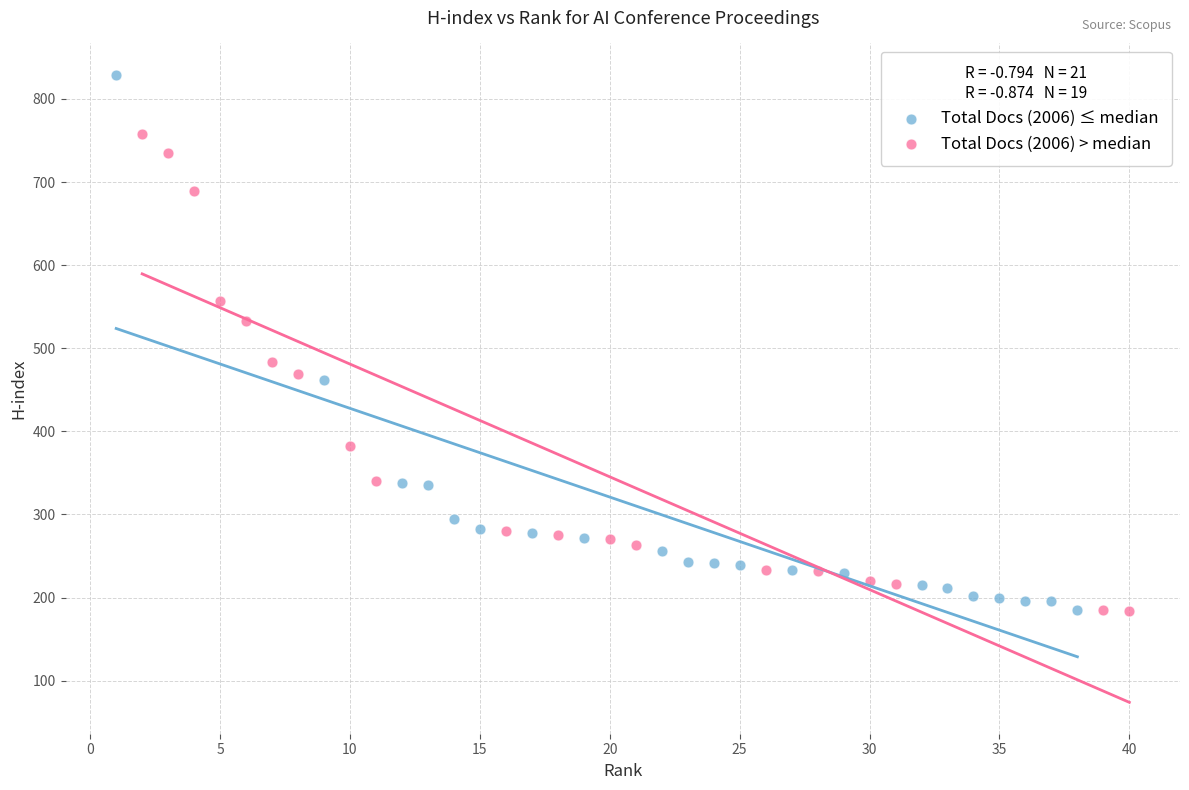

What are all the series names shown in the legend?

Total Docs (2006) ≤ median, Total Docs (2006) > median